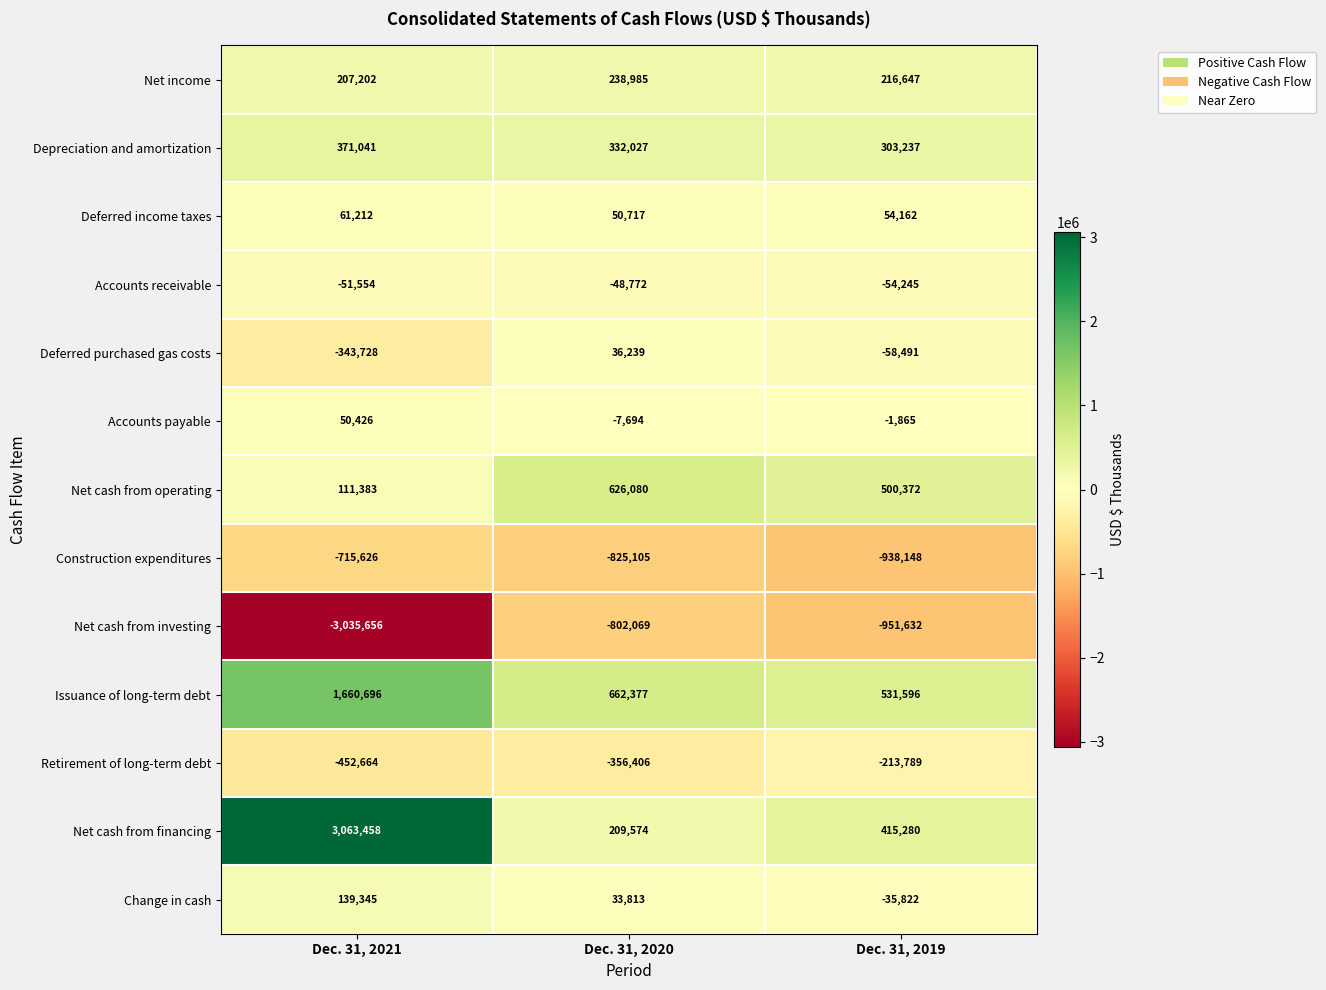

True or false: Net income has a value of 207202 at Dec. 31, 2021.

True